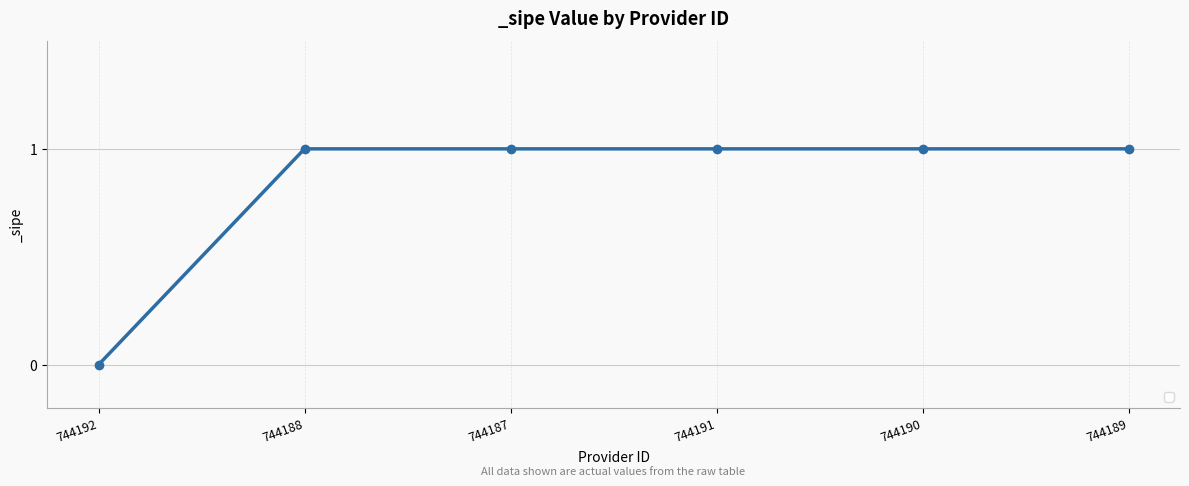

What position from the right is 744189?

1